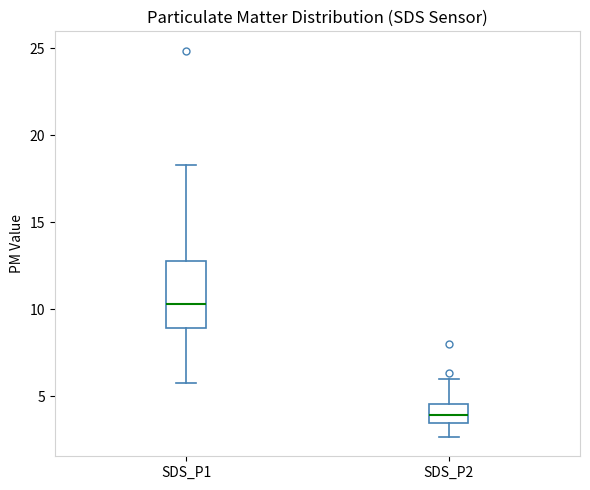

Reading left to right, read every box against the y-axis: the position of its median line, the range the box covers, and the ends of its whiskers. The values are not printed on the chart, so give them approximately, as read against the axis.

SDS_P1: median 10.5, box 9.0 to 13.0, whiskers 6.0 to 18.5
SDS_P2: median 4.0, box 3.5 to 4.5, whiskers 2.5 to 6.0